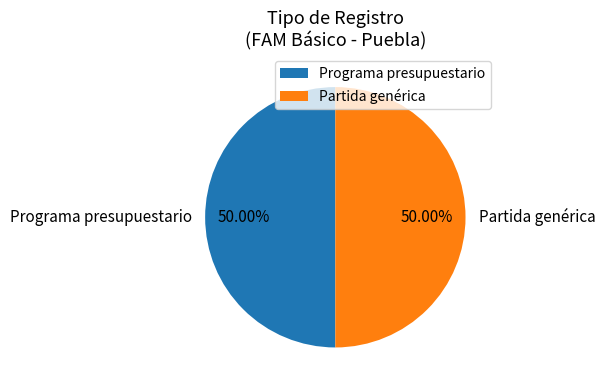

Do Programa presupuestario and Partida genérica together represent more than half of the pie?

Yes